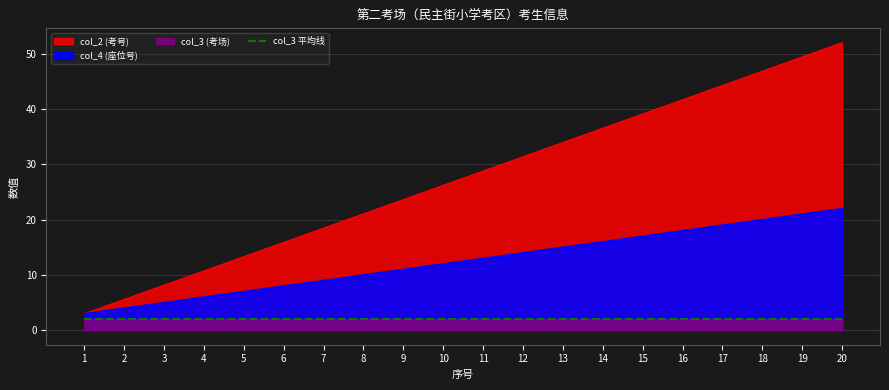

Is the value of col_2 (考号) at 14 greater than the value of col_4 (座位号) at 15?

Yes